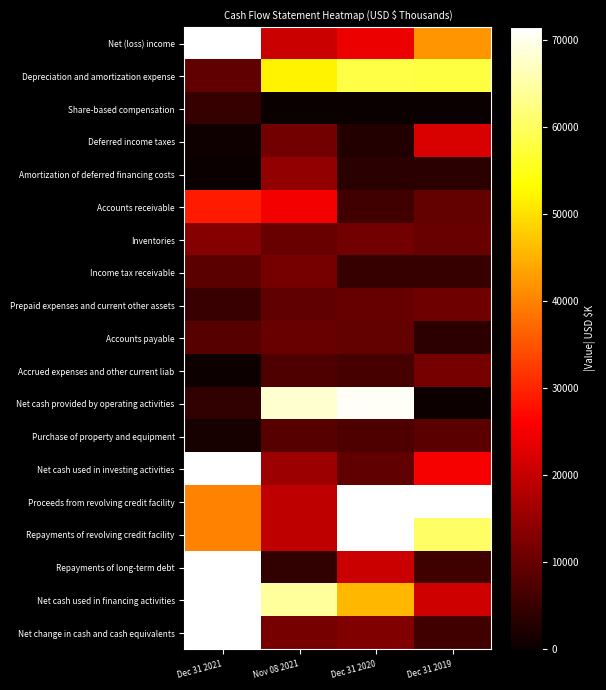

Which label corresponds to the smallest value in the chart?

Dec 31 2020